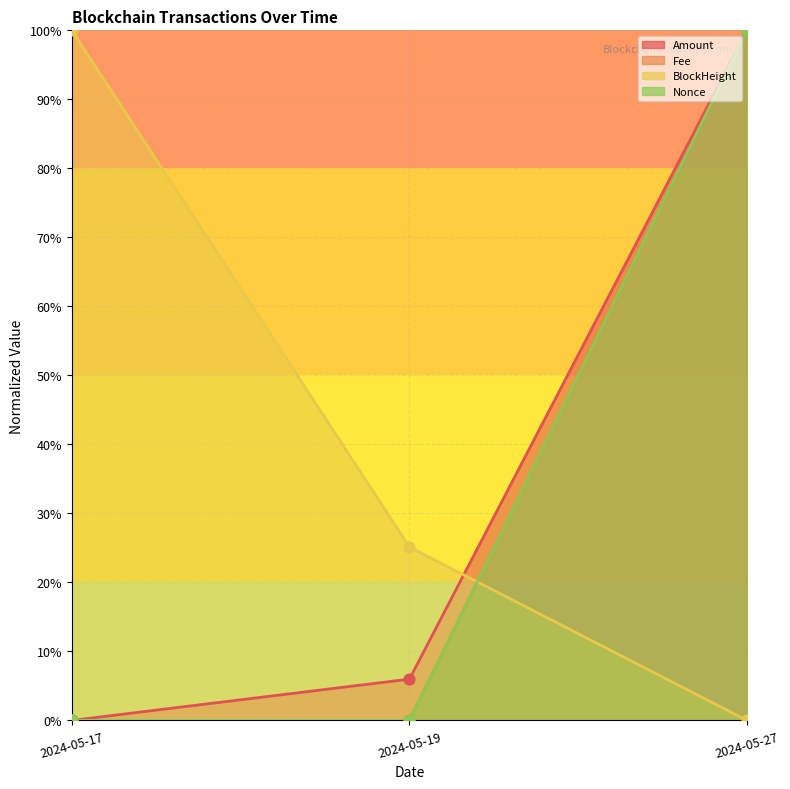

What is the total value across all series at 2024-05-19?

0.3